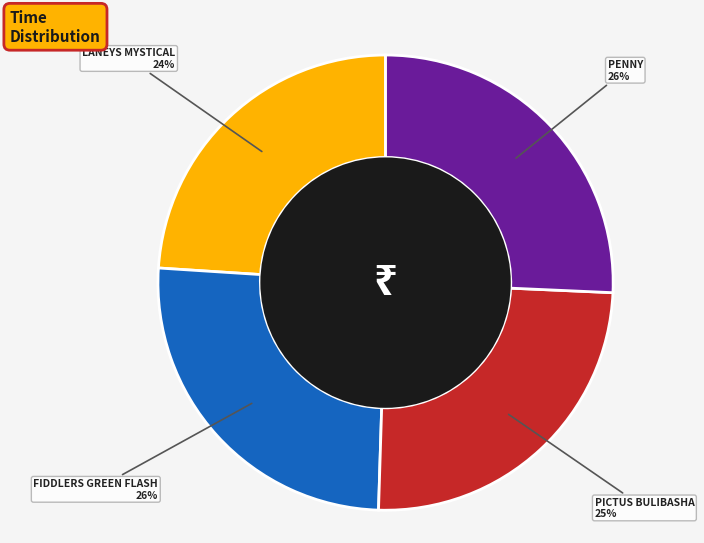

Combined, do LANEYS MYSTICAL and PENNY account for over 50%?

No